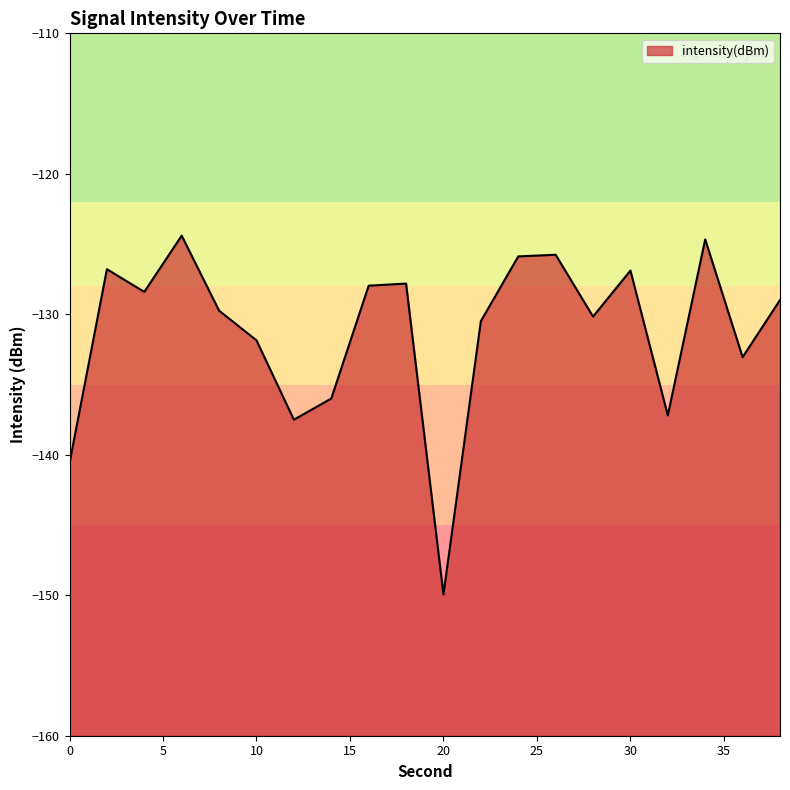

Reading right to left, extract all data points from this chart.

38=-129.0	36=-133.1	34=-124.7	32=-137.2	30=-126.9	28=-130.2	26=-125.8	24=-125.9	22=-130.5	20=-149.9	18=-127.8	16=-128.0	14=-136.0	12=-137.5	10=-131.9	8=-129.7	6=-124.4	4=-128.4	2=-126.8	0=-140.6